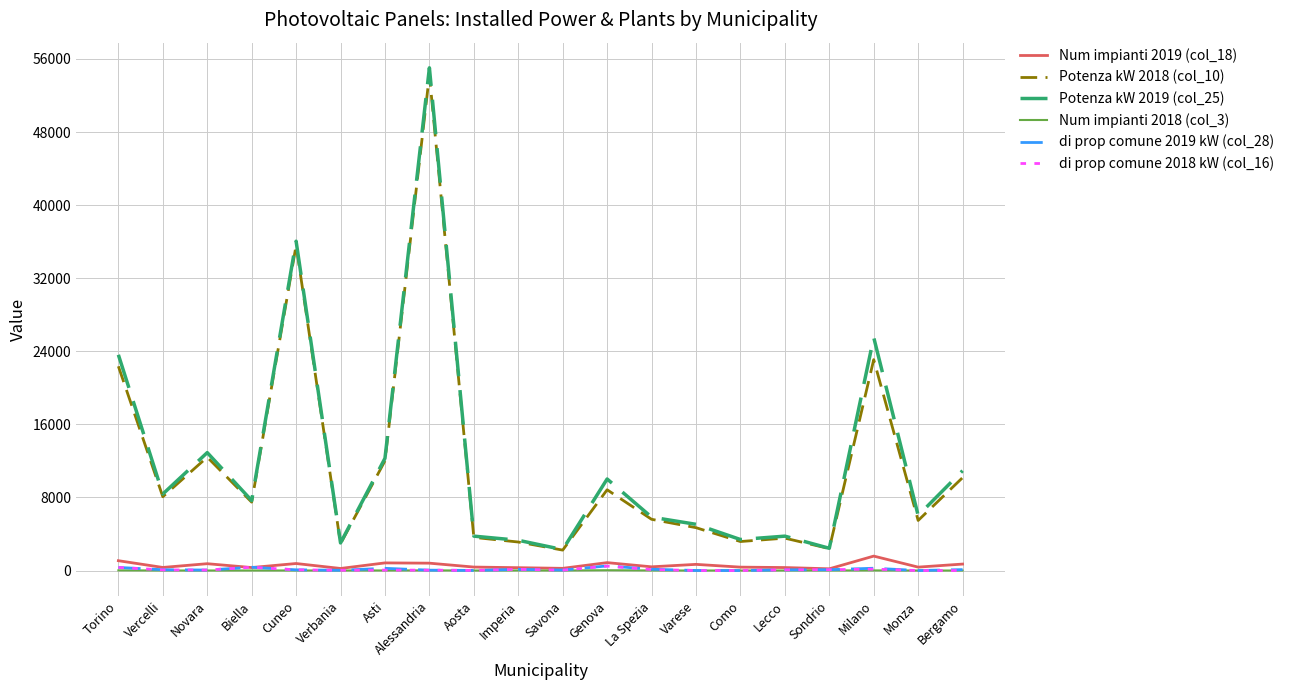

Count the number of categories in the chart.

20